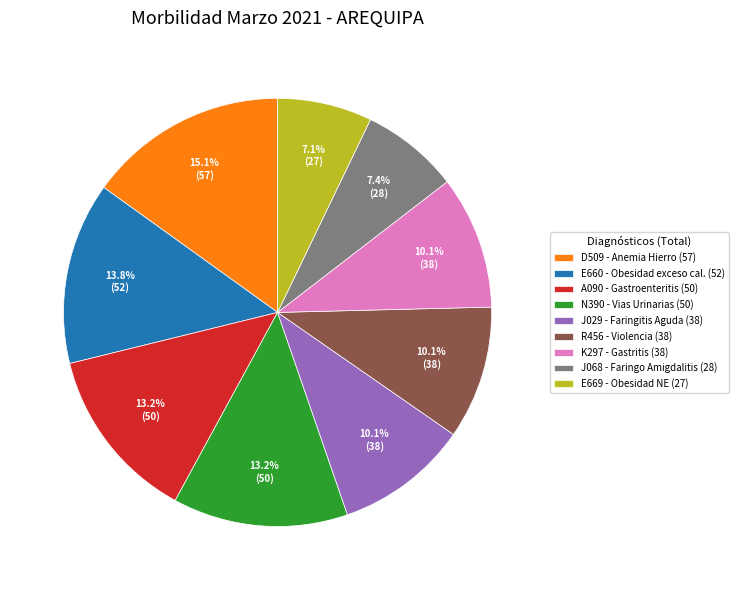

How many slices are in this pie chart?

9